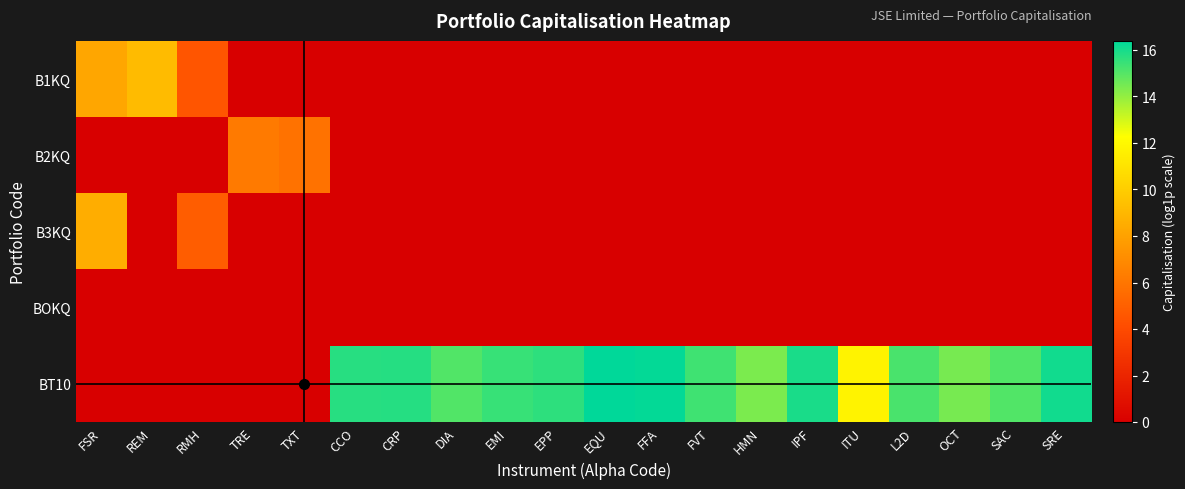

Between REM and DIA, which series saw the biggest shift?

BT10